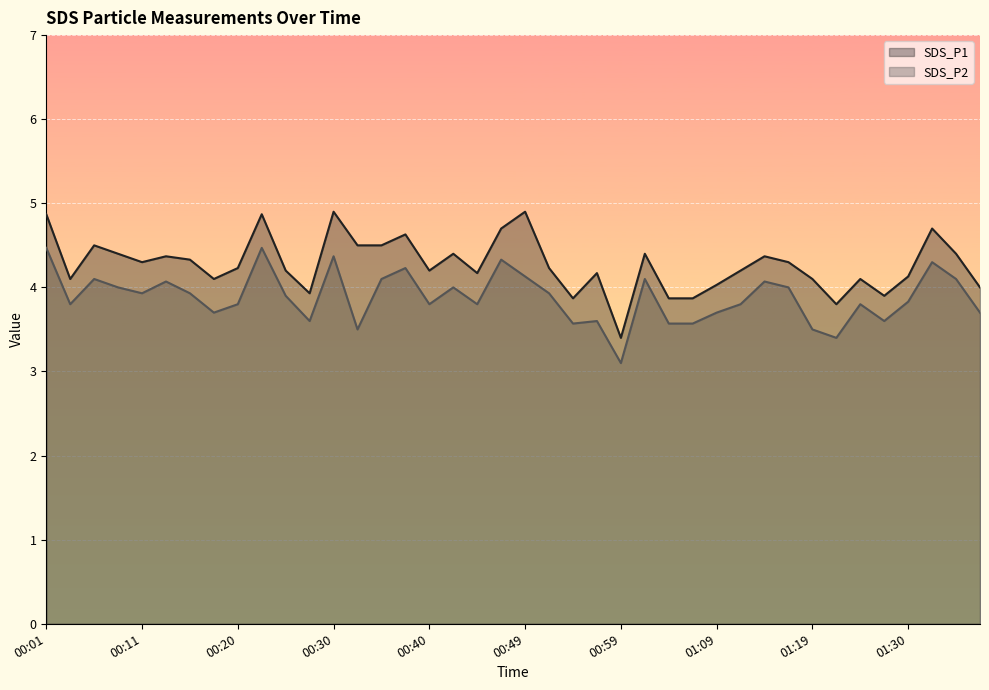

At which label does SDS_P1 reach its minimum?

00:59